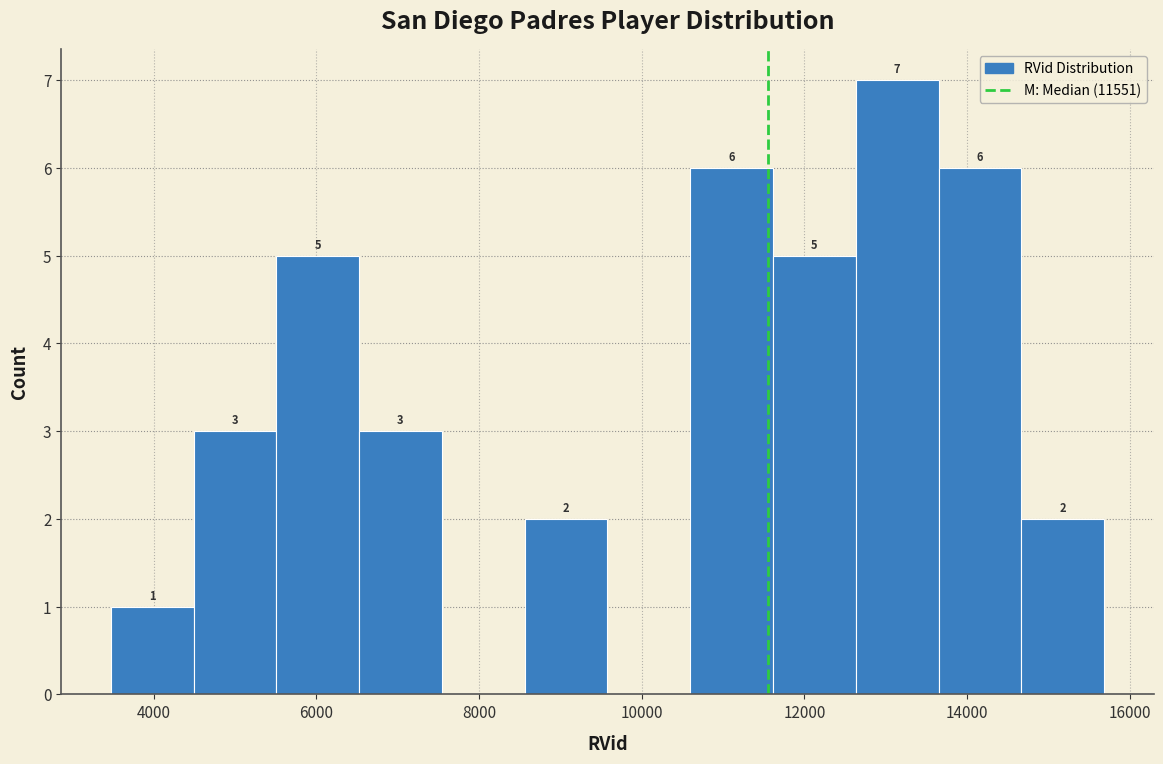

Over which range of the x-axis is the bar tallest?

12600 to 13600